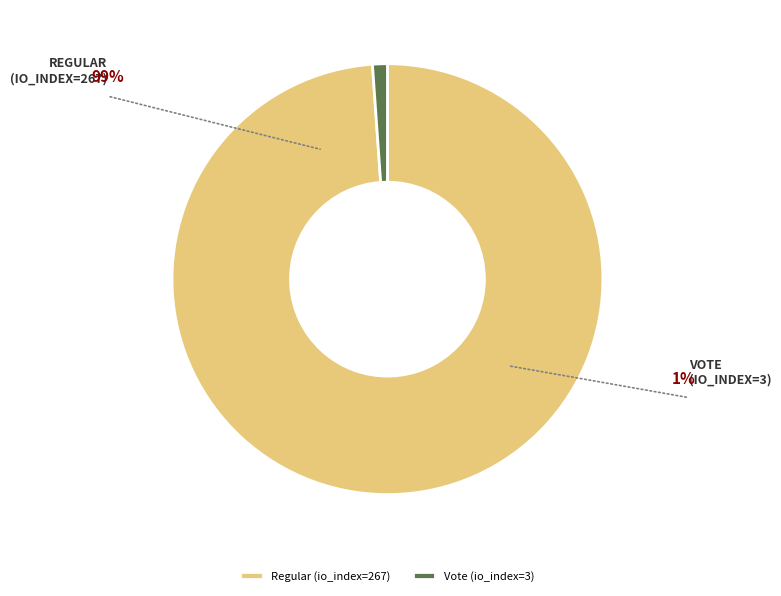

Which category has the smallest portion of the pie?

Vote (io_index=3)